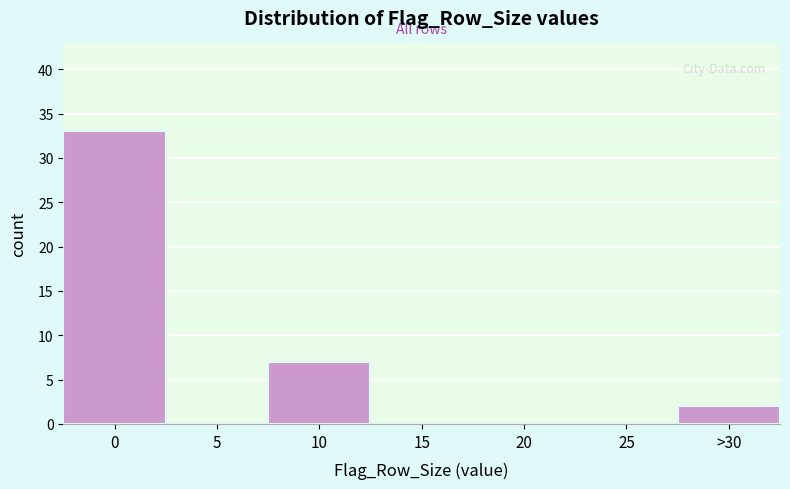

Reading left to right, extract all data points from this chart.

0=33	5=0	10=7	15=0	20=0	25=0	>30=2